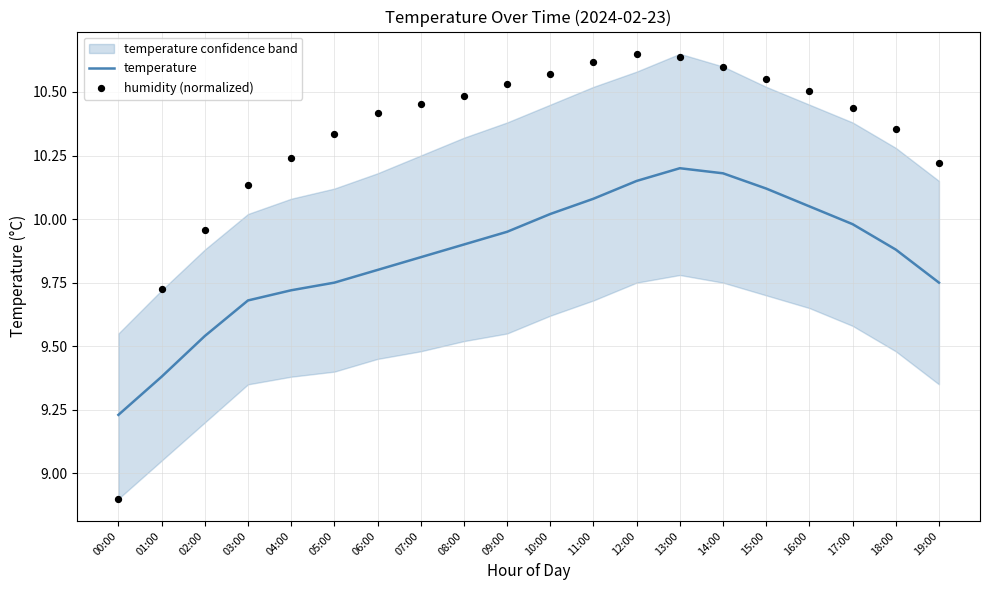

The temperature series shows 2.0 at 18:00. True or false?

False